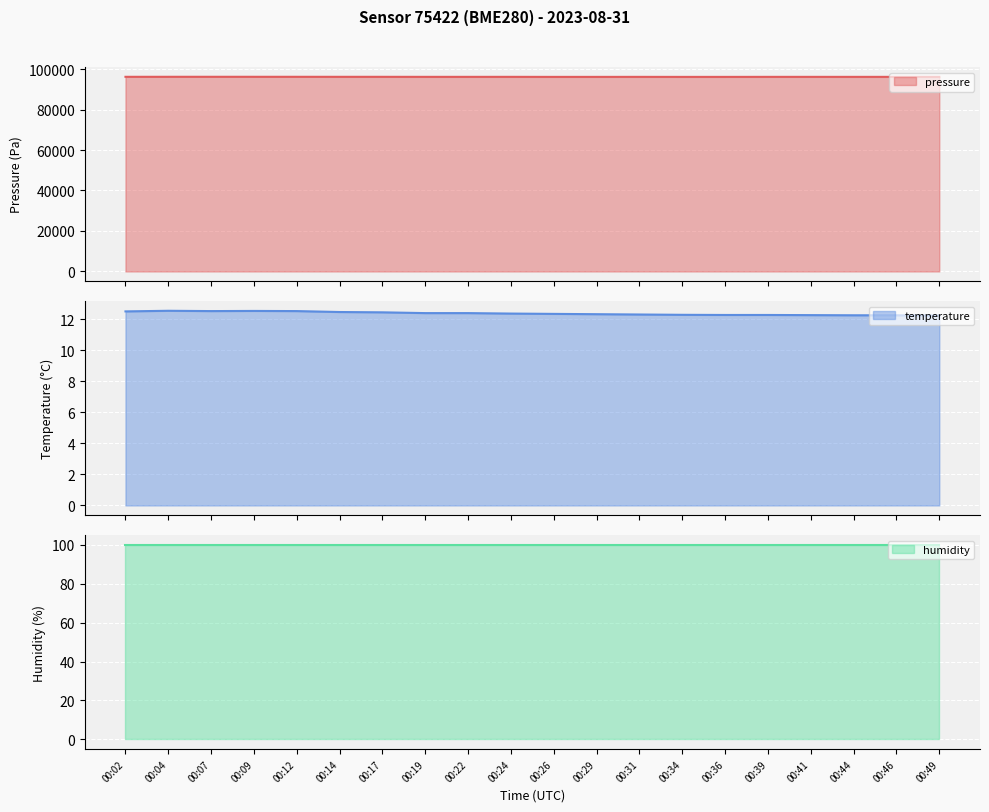

At which label does pressure reach its minimum?

00:34